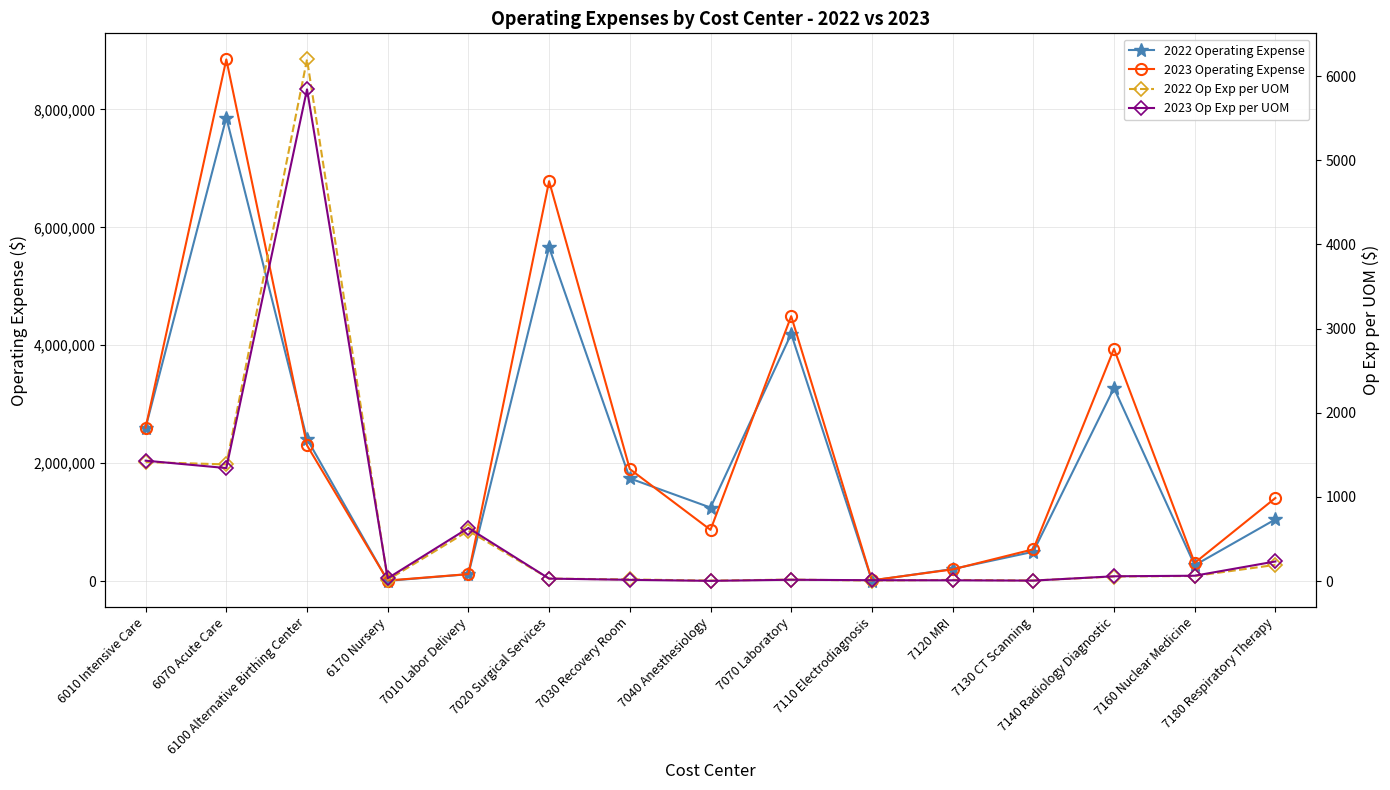

At 7140 Radiology Diagnostic, list the series in order from largest to smallest.

2023 Operating Expense, 2022 Operating Expense, 2023 Op Exp per UOM, 2022 Op Exp per UOM